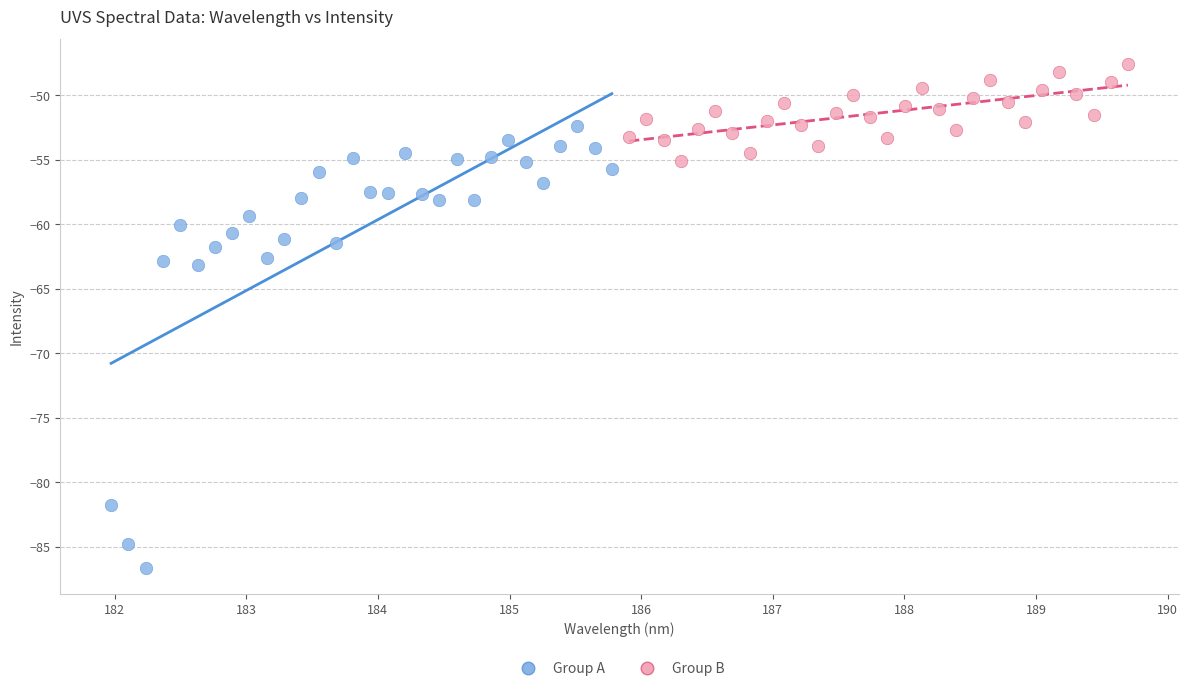

Which series reaches the minimum Y coordinate?

Group A